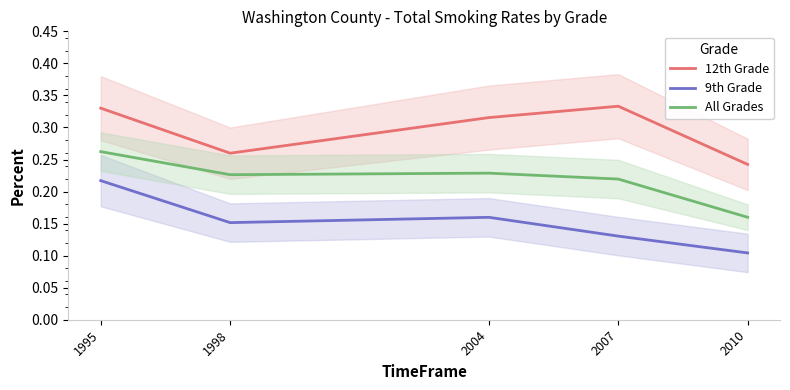

Which category has the lowest value across all series?

2010